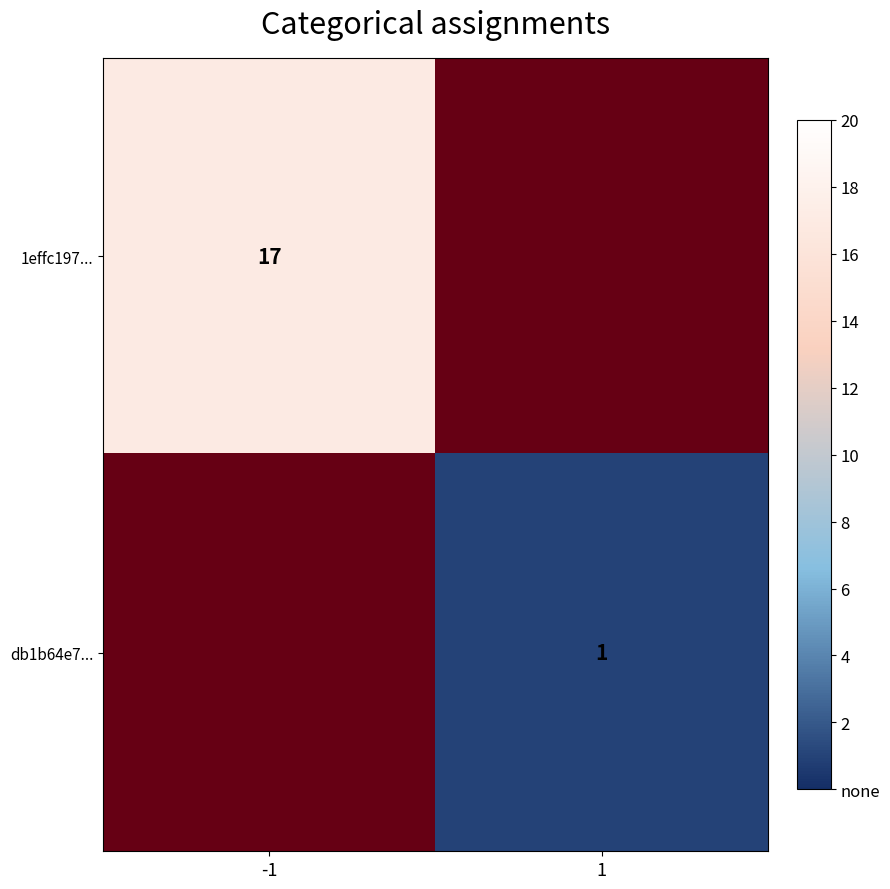

How many data points does each series have?

2